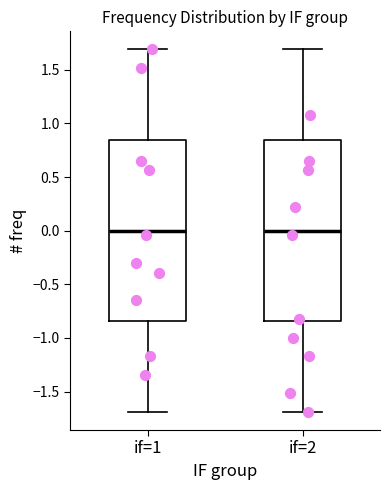

Reading left to right, read every box against the y-axis: the position of its median line, the range the box covers, and the ends of its whiskers. The values are not printed on the chart, so give them approximately, as read against the axis.

if=1: median 0.00, box -0.85 to 0.85, whiskers -1.70 to 1.70
if=2: median 0.00, box -0.85 to 0.85, whiskers -1.70 to 1.70